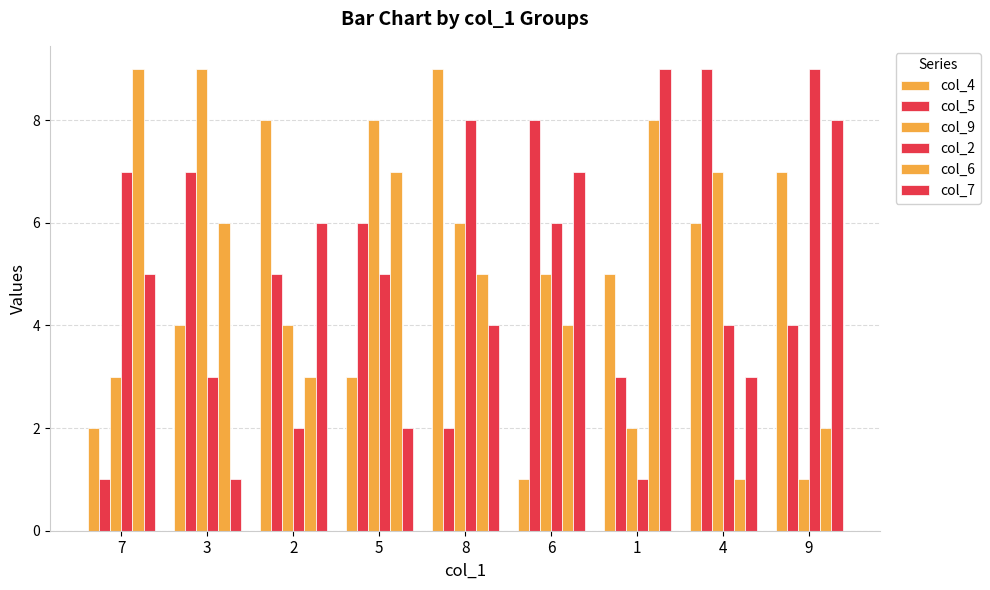

How many categories are shown in the chart?

9